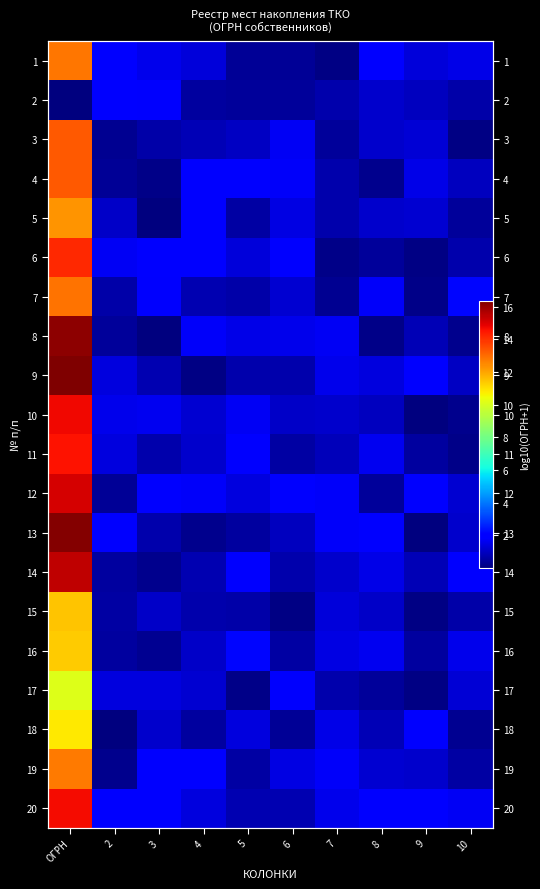

The 8 series shows 1.5 at 5. True or false?

True